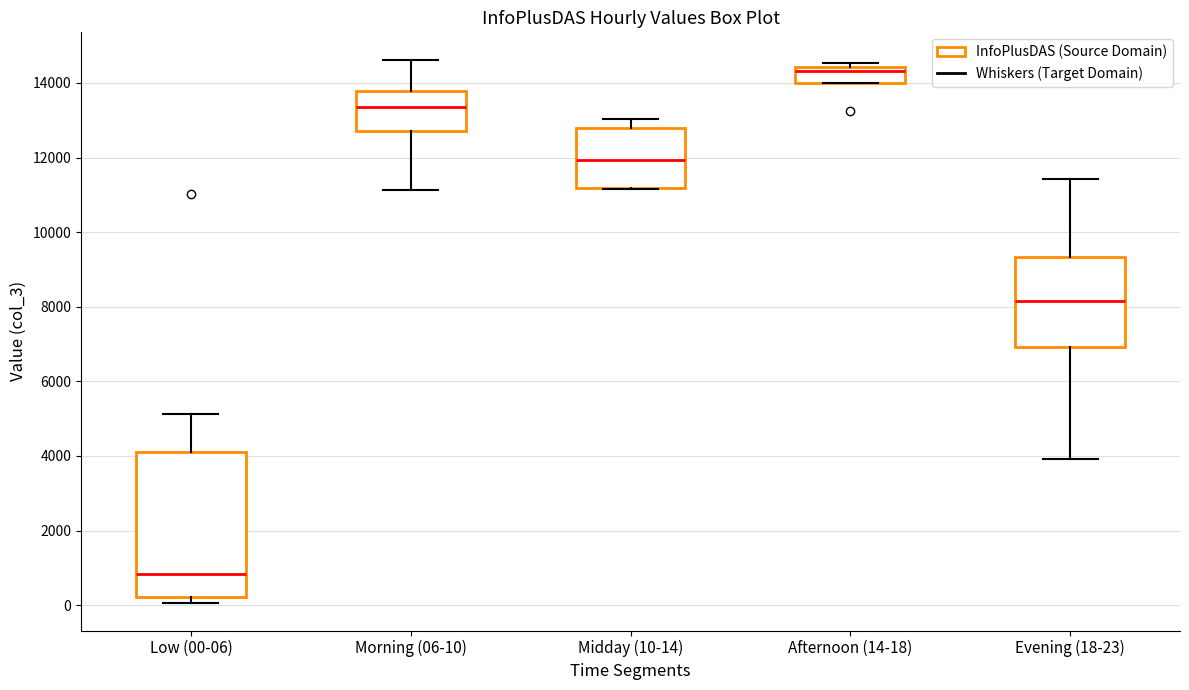

Reading left to right, transcribe this box plot: for each box, give where its median line is, the range the box spans, and where its two whiskers end, as read against the y-axis. The values are not printed on the chart, so give them approximately, as read against the axis.

Low (00-06): median 800, box 200 to 4200, whiskers 0 to 5200
Morning (06-10): median 13400, box 12800 to 13800, whiskers 11200 to 14600
Midday (10-14): median 12000, box 11200 to 12800, whiskers 11200 to 13000
Afternoon (14-18): median 14400 (just below the box's upper edge), box 14000 to 14400, whiskers 14000 to 14600
Evening (18-23): median 8200, box 7000 to 9400, whiskers 4000 to 11400